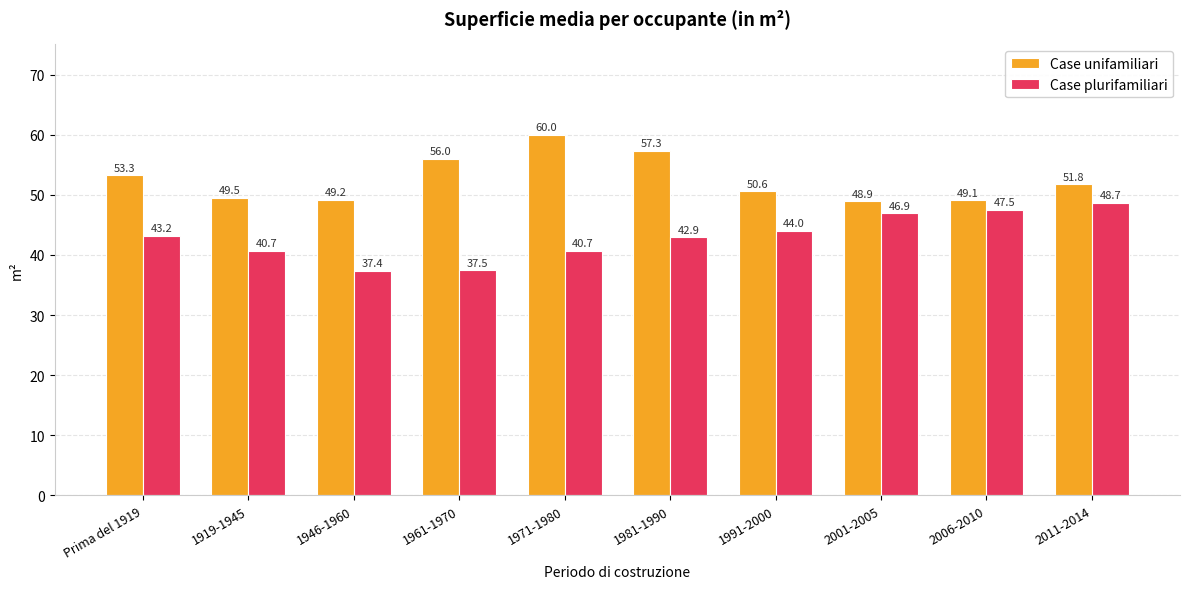

The Case unifamiliari series shows 95.1 at Prima del 1919. True or false?

False